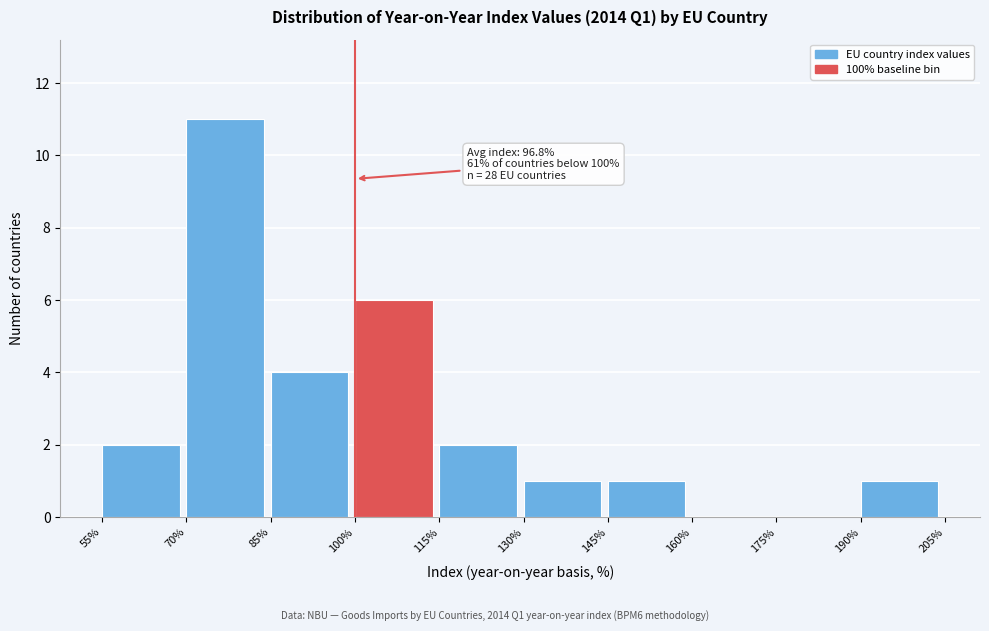

Over which range of the x-axis is the bar tallest?

70% to 85%